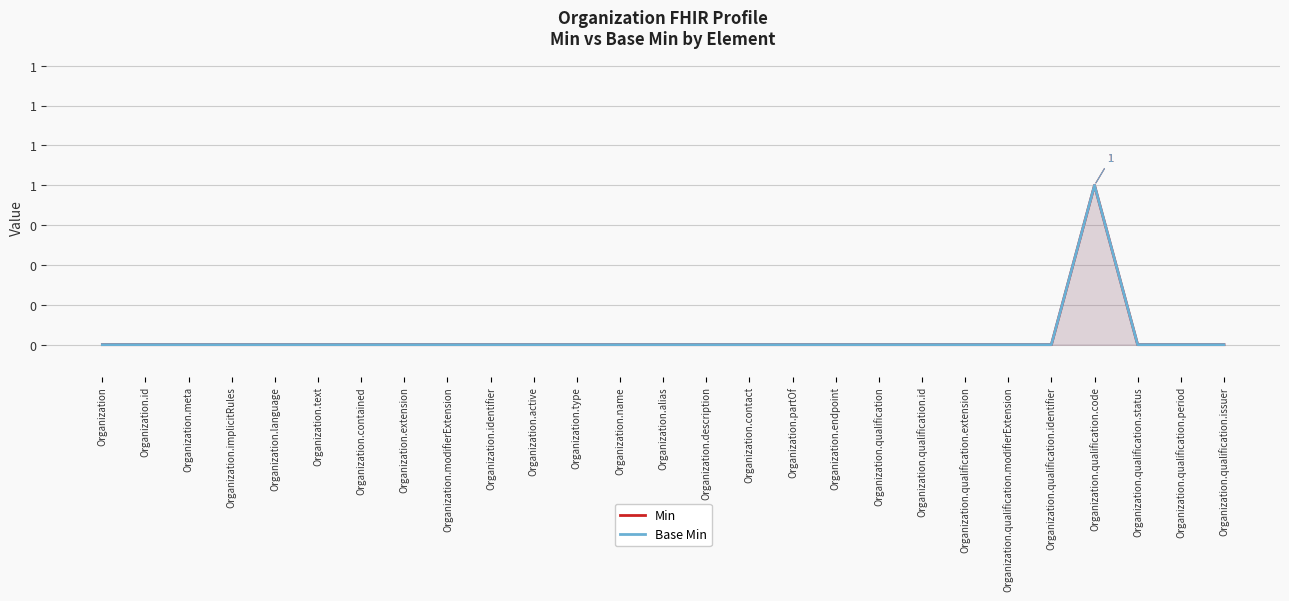

How many categories are shown in the chart?

27